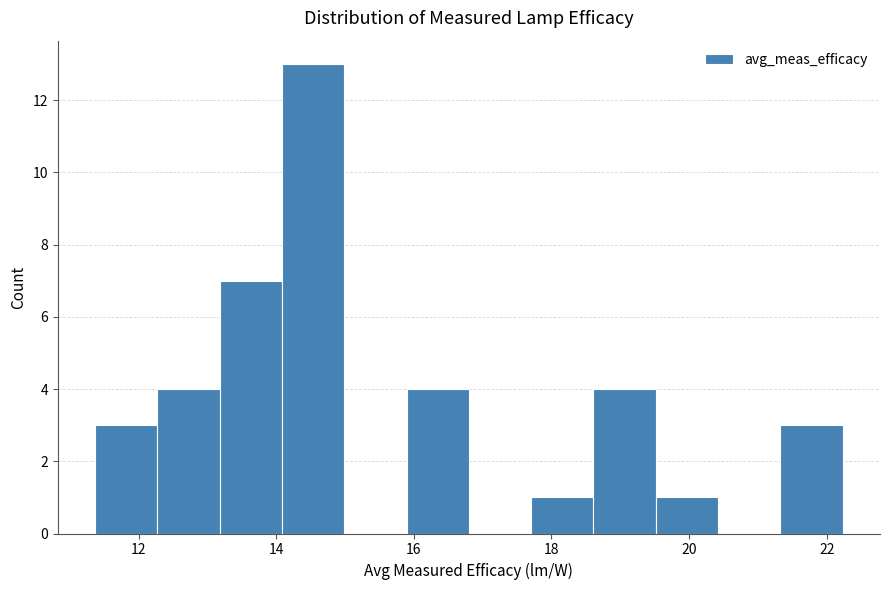

How tall is the bar that spans 17.8 to 18.6 on the x-axis? Neither the bar edges nor the heights are printed on the chart, so give them approximately, as read against the axes.

1